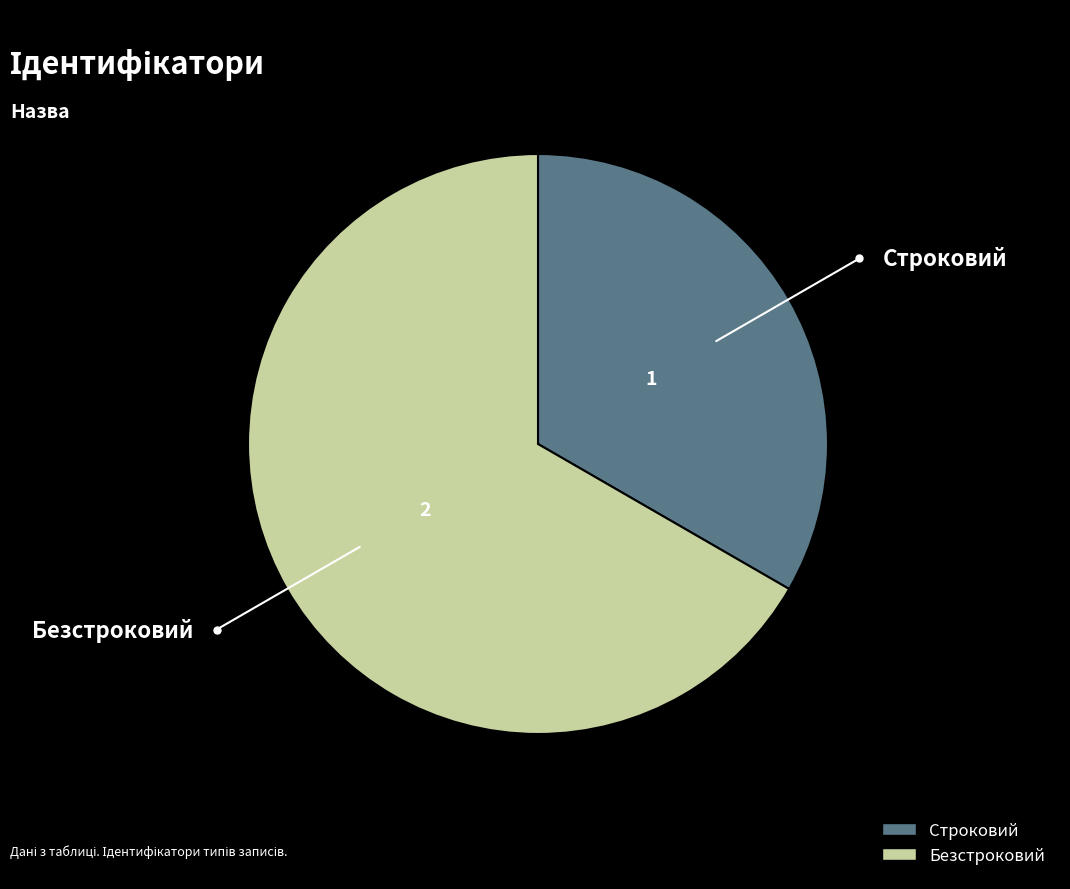

Is Строковий the majority of the pie?

No